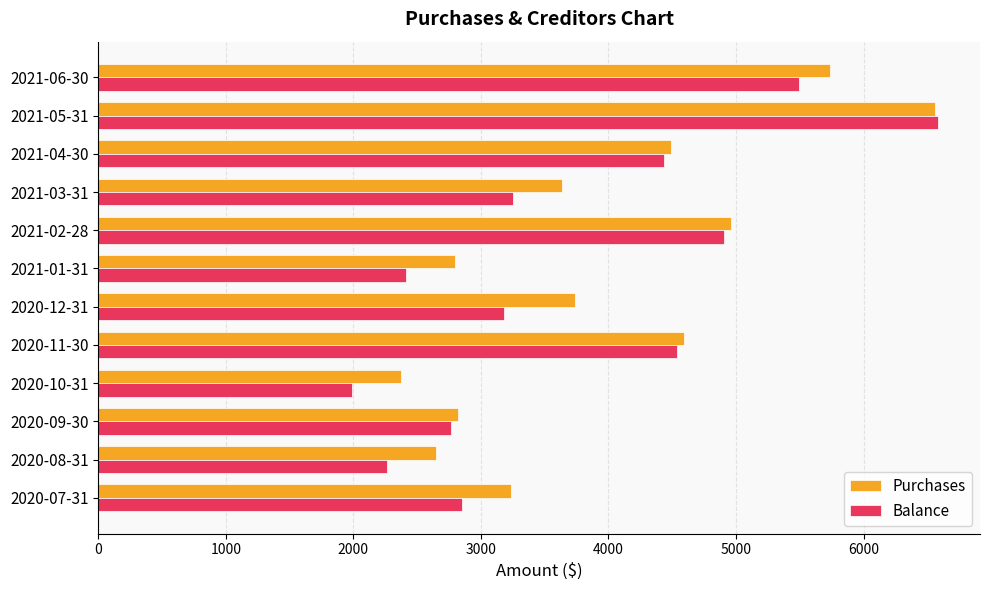

What is the total value across all series at 2020-08-31?

4918.6